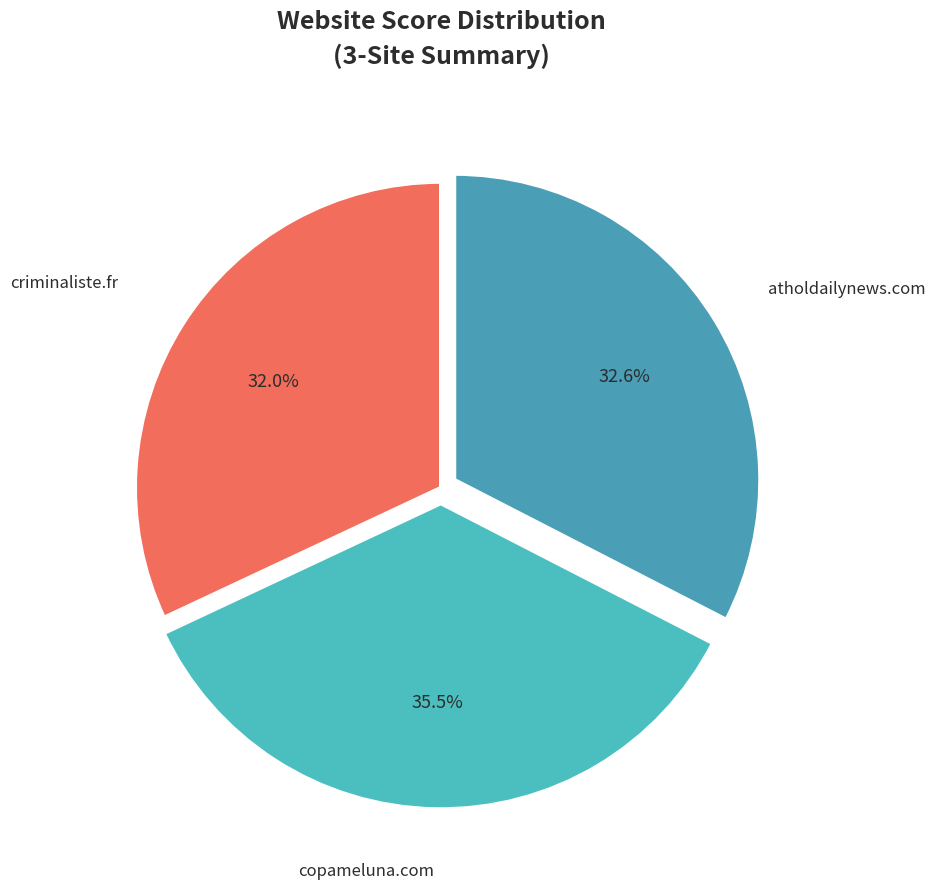

What portion of the pie excludes atholdailynews.com?

67.4%